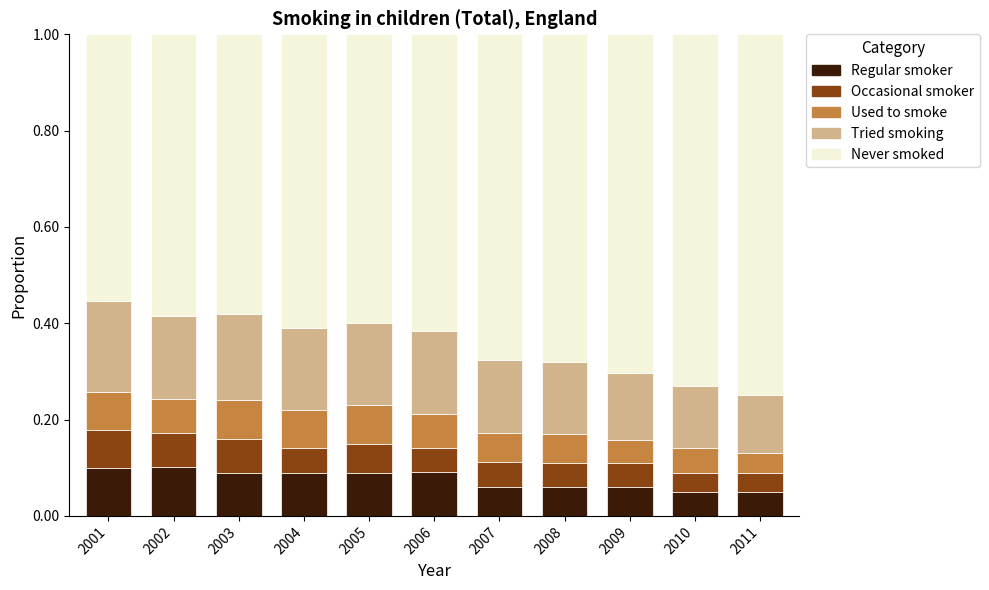

True or false: Regular smoker has a value of 0.1 at 2005.

True